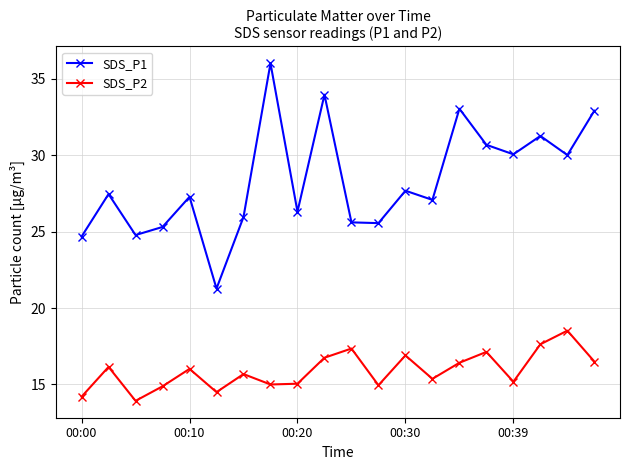

What is the average value of the SDS_P1 series?

28.3